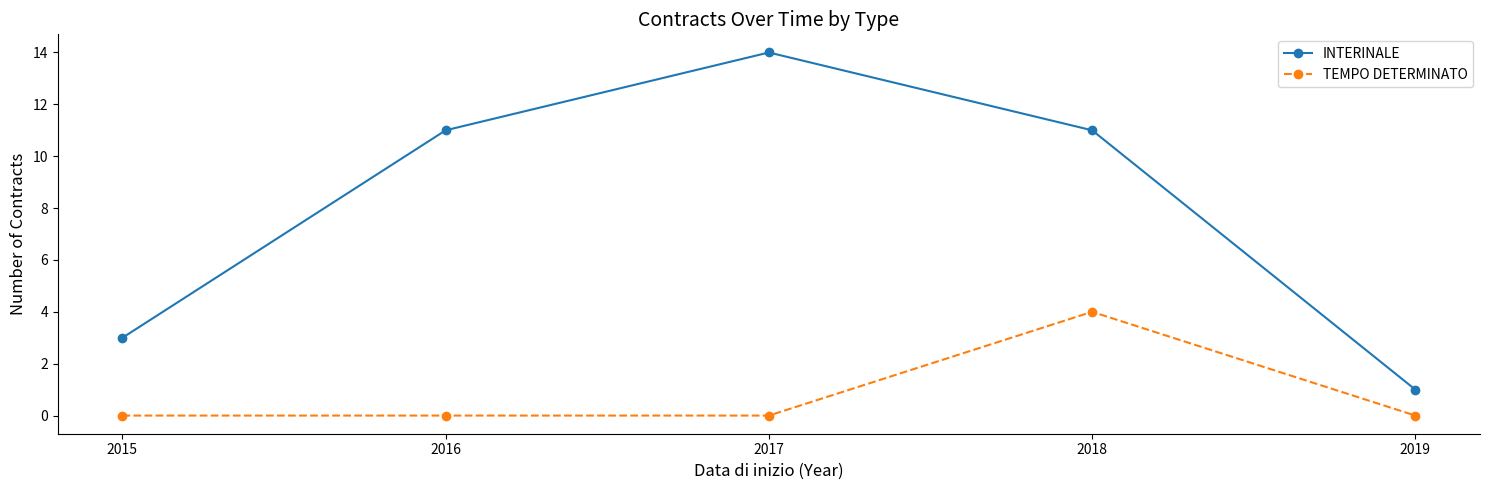

What is the difference between the highest and lowest values at 2017?

14